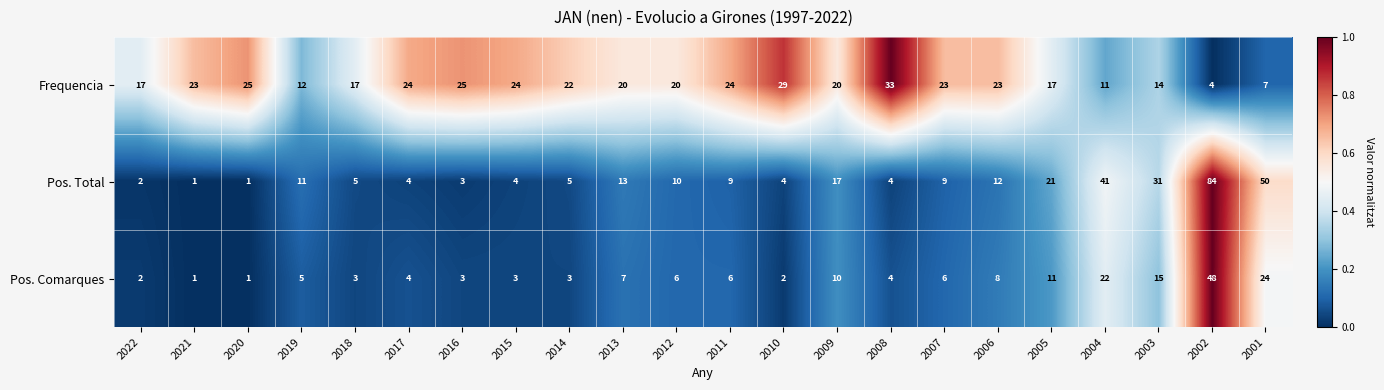

At which category is the sum across all series the highest?

2002